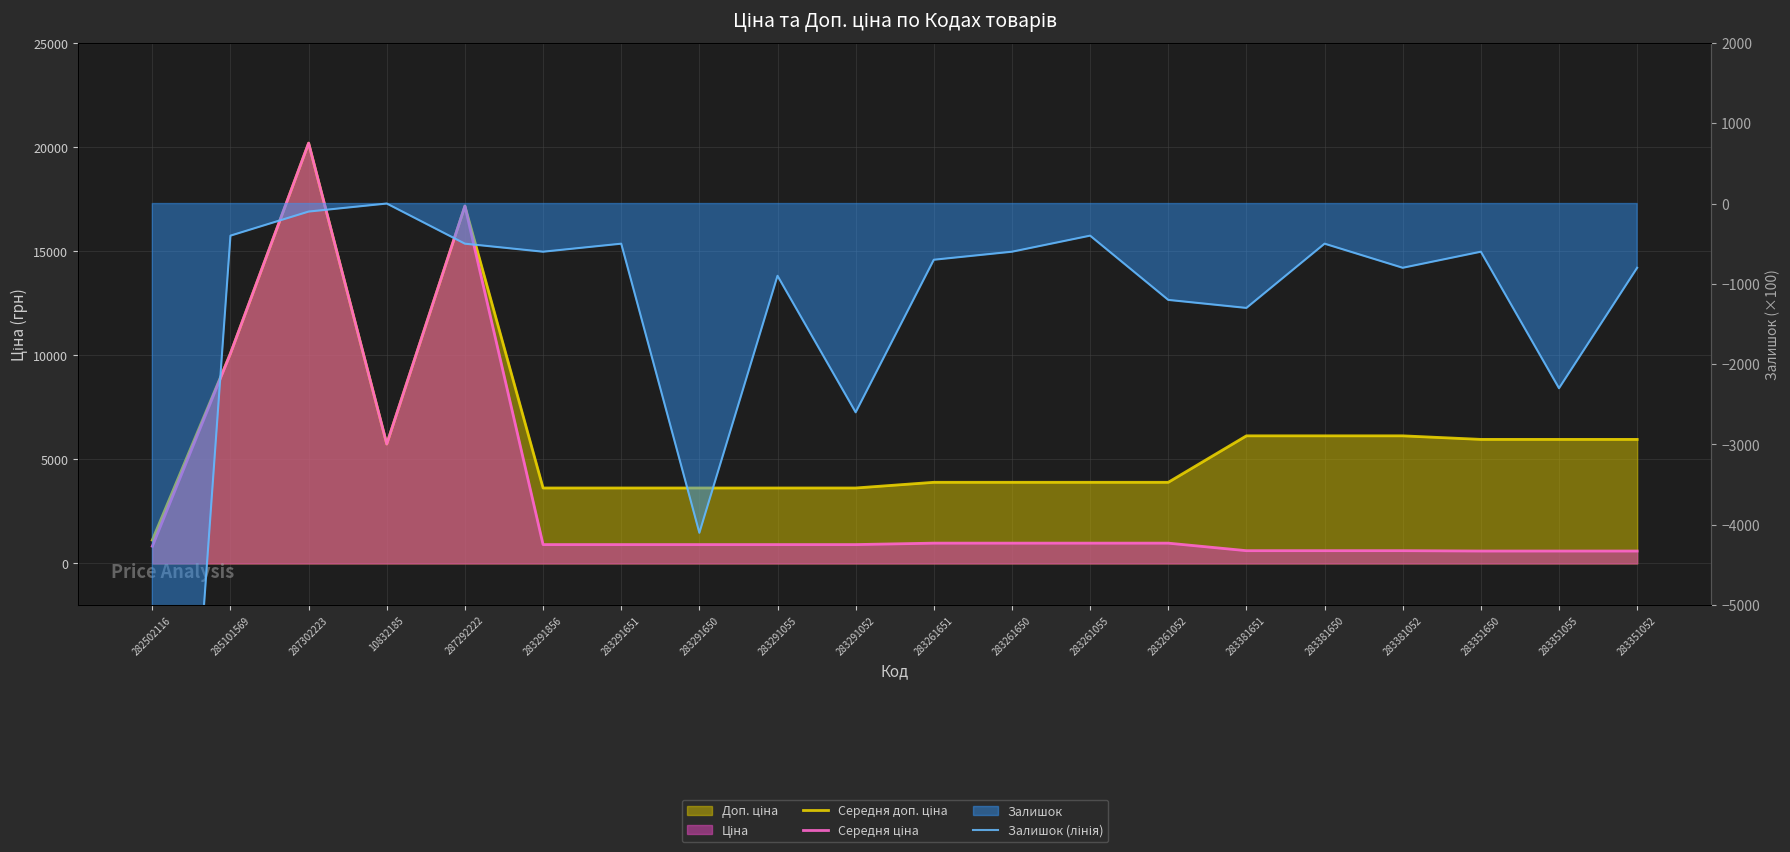

At 283261055, list the series in order from largest to smallest.

Середня доп. ціна, Середня ціна, Залишок (лінія)